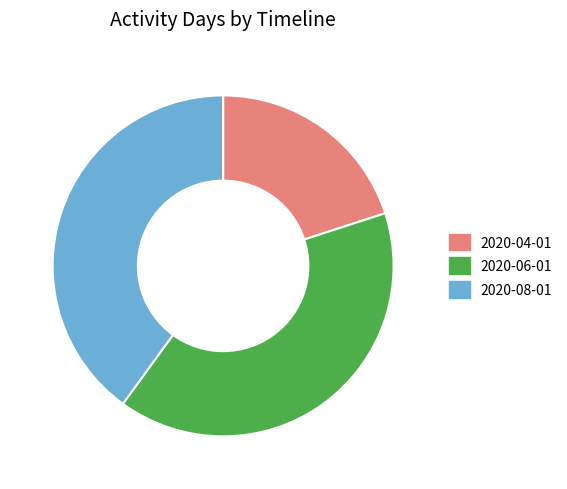

Is the sum of 2020-04-01 and 2020-08-01 greater than half?

Yes